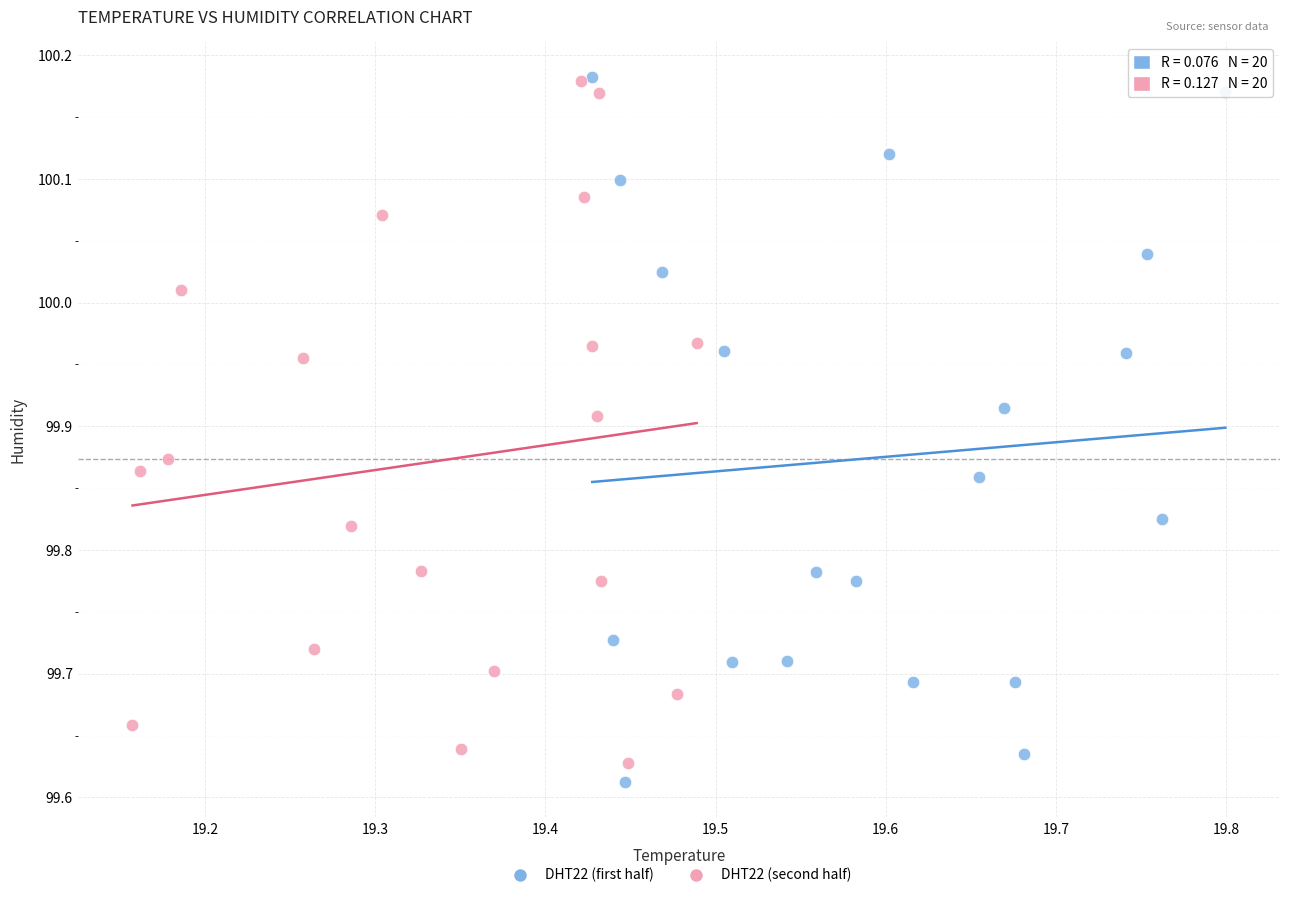

Which series has the widest spread of Y values?

DHT22 (first half)